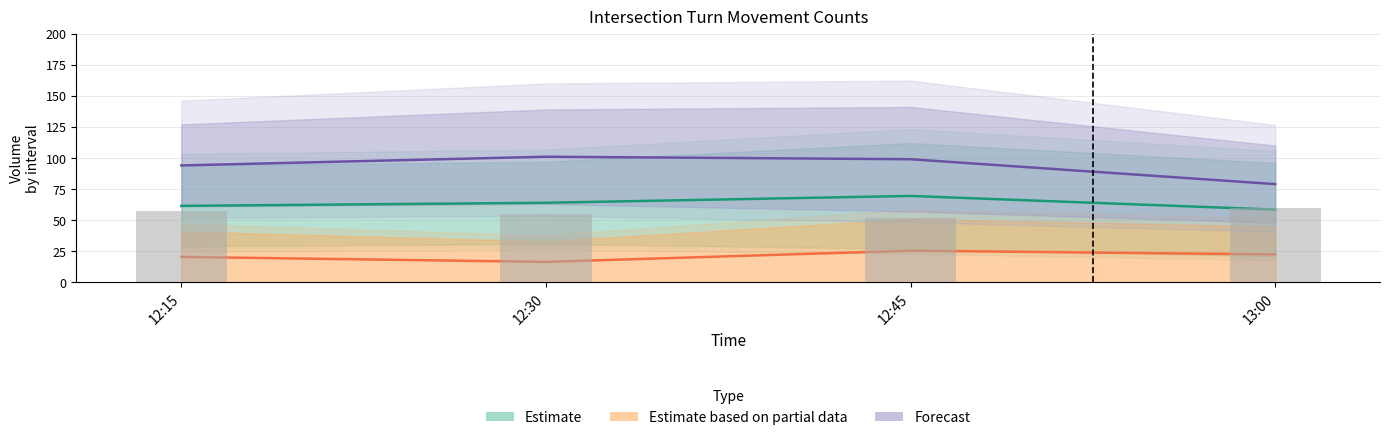

What is the minimum value for Forecast?

79.0